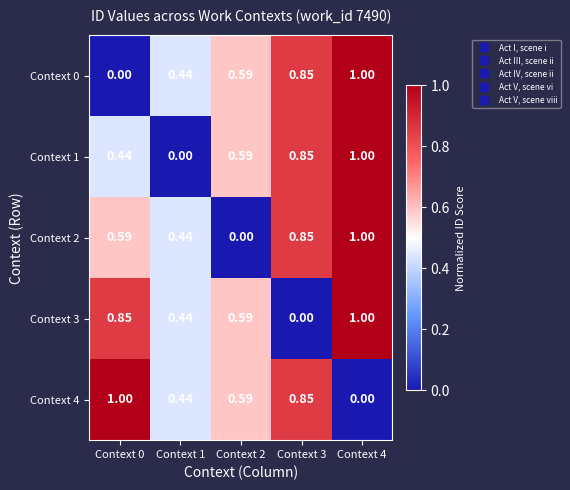

Reading left to right, what are all the values shown in this chart?

Context 0: Context 0=0.0	Context 1=0.4	Context 2=0.6	Context 3=0.8	Context 4=1.0
Context 1: Context 0=0.4	Context 1=0.0	Context 2=0.6	Context 3=0.8	Context 4=1.0
Context 2: Context 0=0.6	Context 1=0.4	Context 2=0.0	Context 3=0.8	Context 4=1.0
Context 3: Context 0=0.8	Context 1=0.4	Context 2=0.6	Context 3=0.0	Context 4=1.0
Context 4: Context 0=1.0	Context 1=0.4	Context 2=0.6	Context 3=0.8	Context 4=0.0